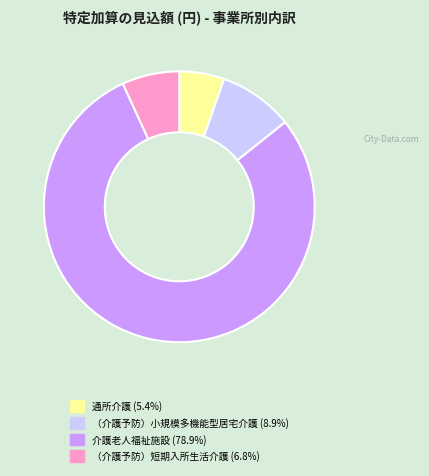

Which category accounts for the majority?

介護老人福祉施設